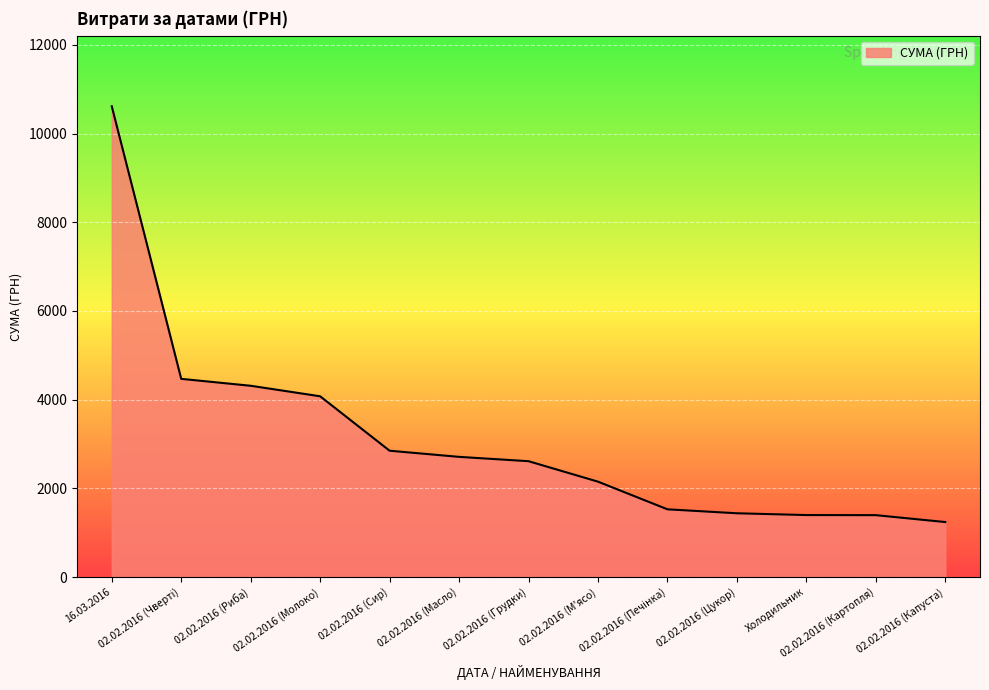

How many lines are shown in the chart?

1